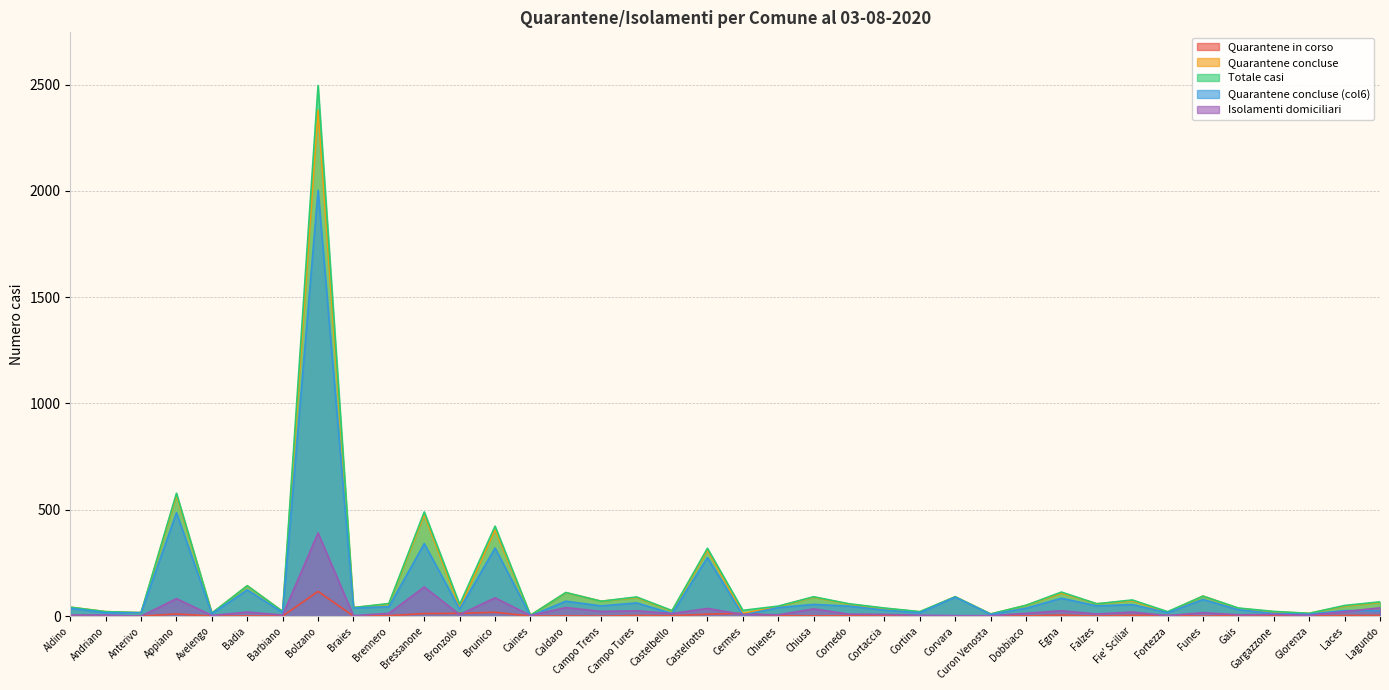

Which has a higher value, Fie' Sciliar or Castelrotto?

Castelrotto